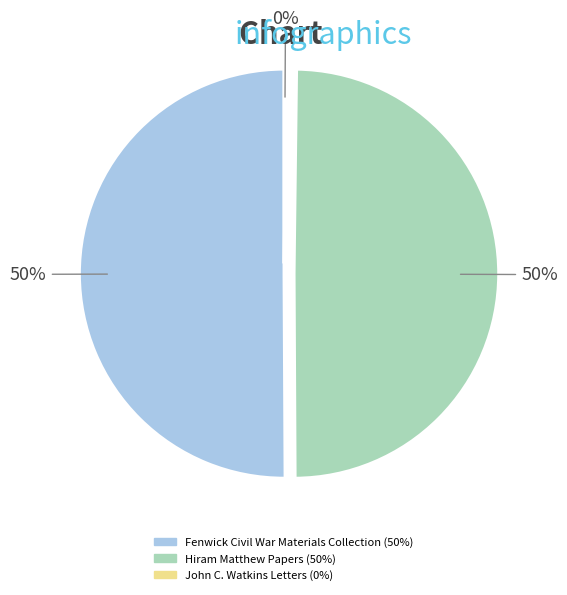

To the nearest percent, what is the difference between the largest and smallest slice percentages?

50%